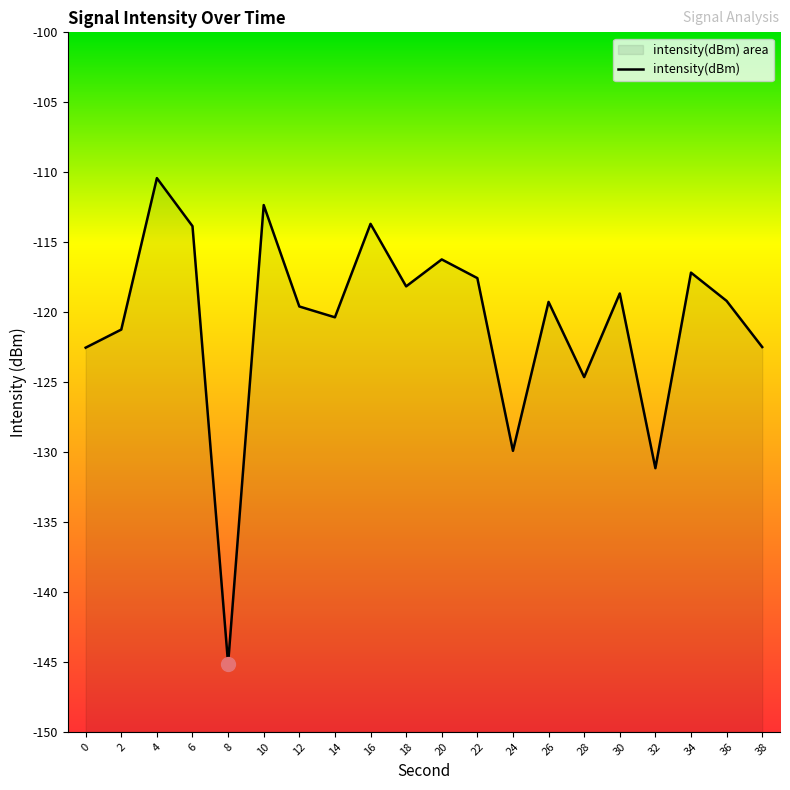

The value at 14 is -120.4. True or false?

True